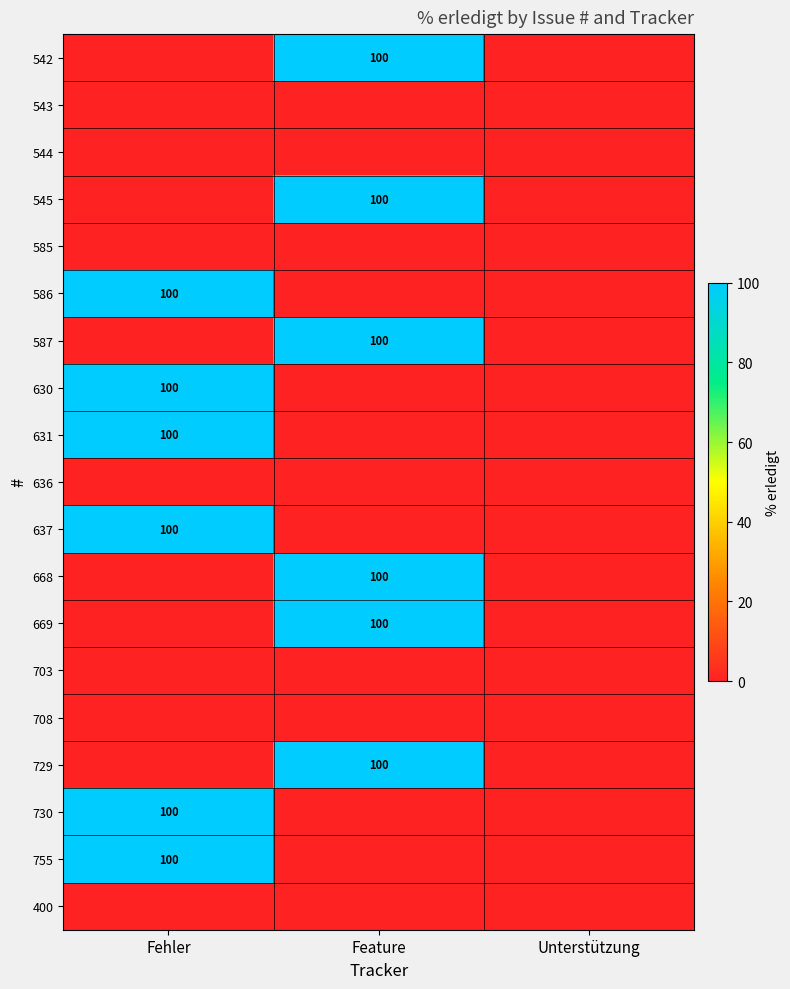

Which category has the highest value across all series?

Feature